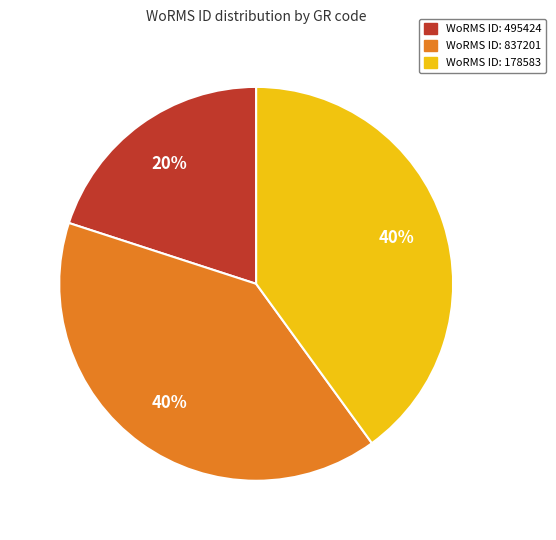

To the nearest percent, what is the average slice percentage?

33%